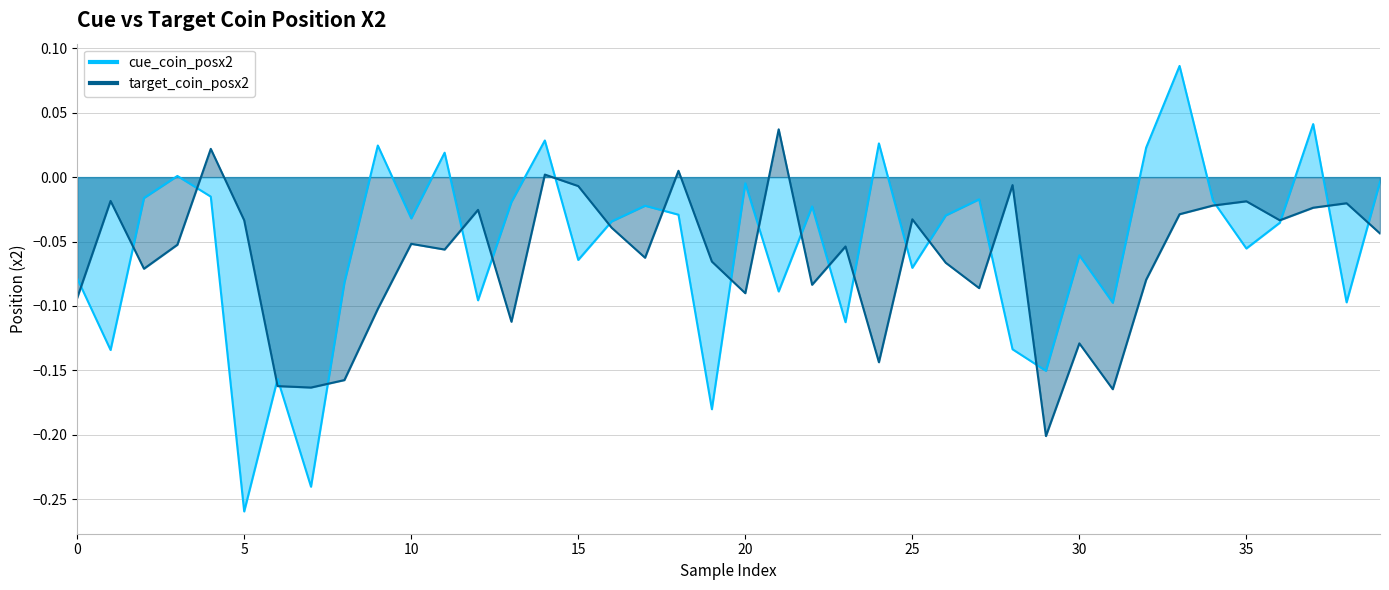

Which label corresponds to the largest value in the chart?

33